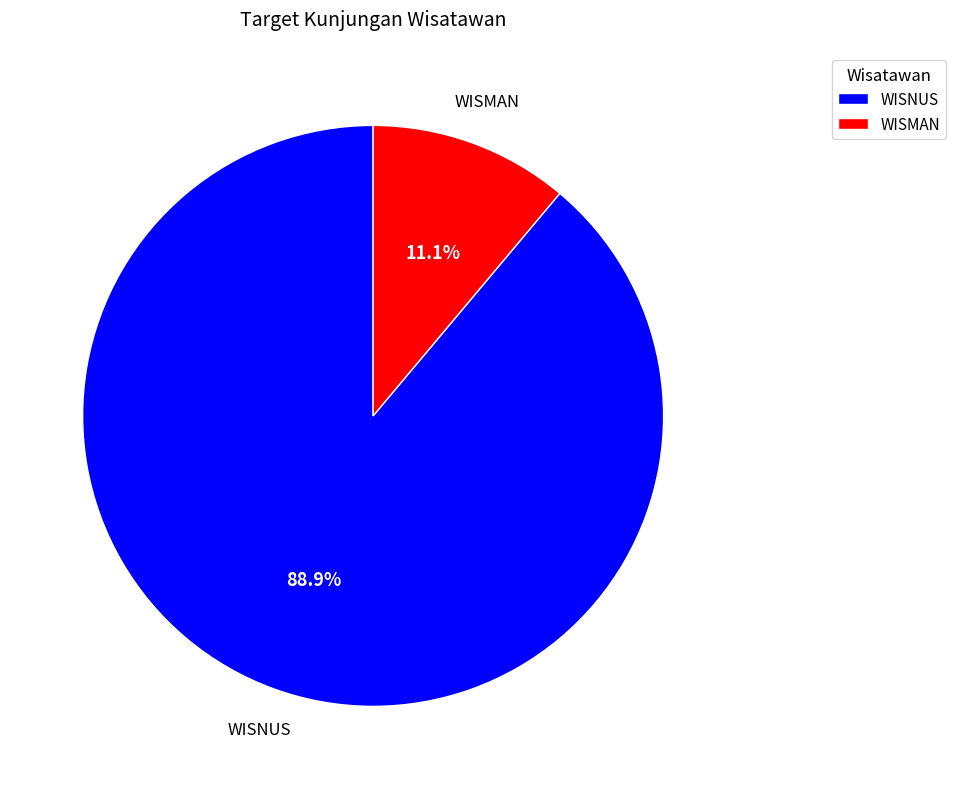

What is the ratio of the value at WISNUS to the value at WISMAN?

8.0